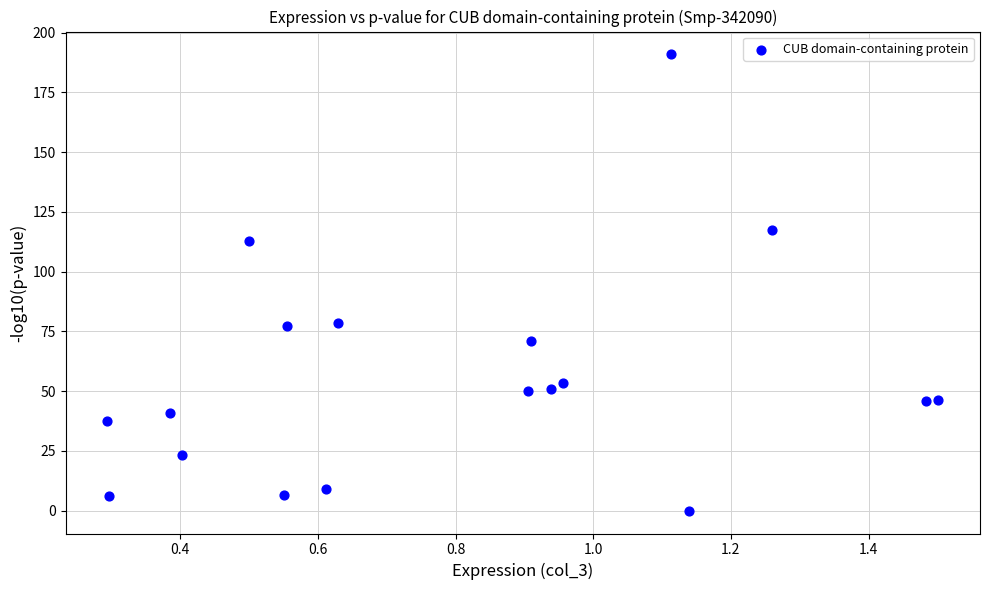

What is the range of Y values (max minus min)?

190.9